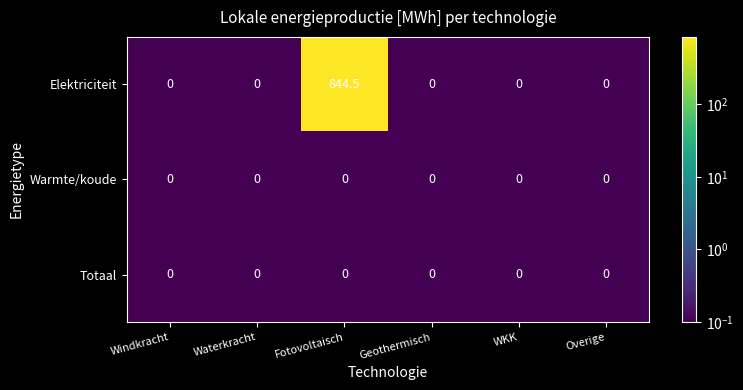

Which label corresponds to the largest value in the chart?

Fotovoltaisch